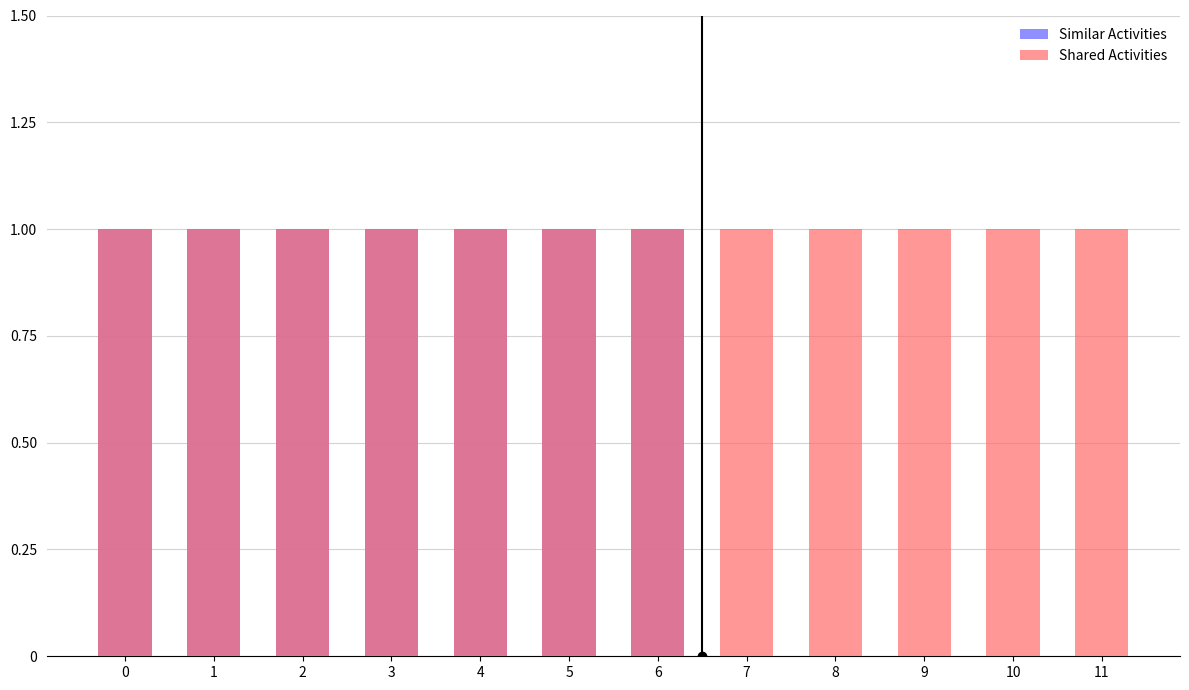

Is it true that Shared Activities equals 0 at 9?

False